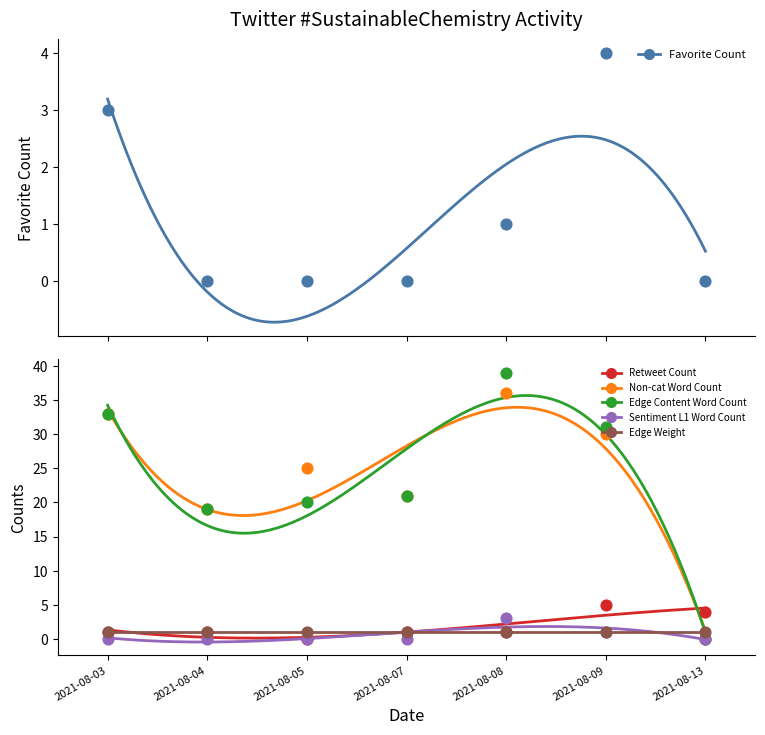

Is the value of Favorite Count at 2021-08-08 greater than the value of Edge Content Word Count at 2021-08-03?

No